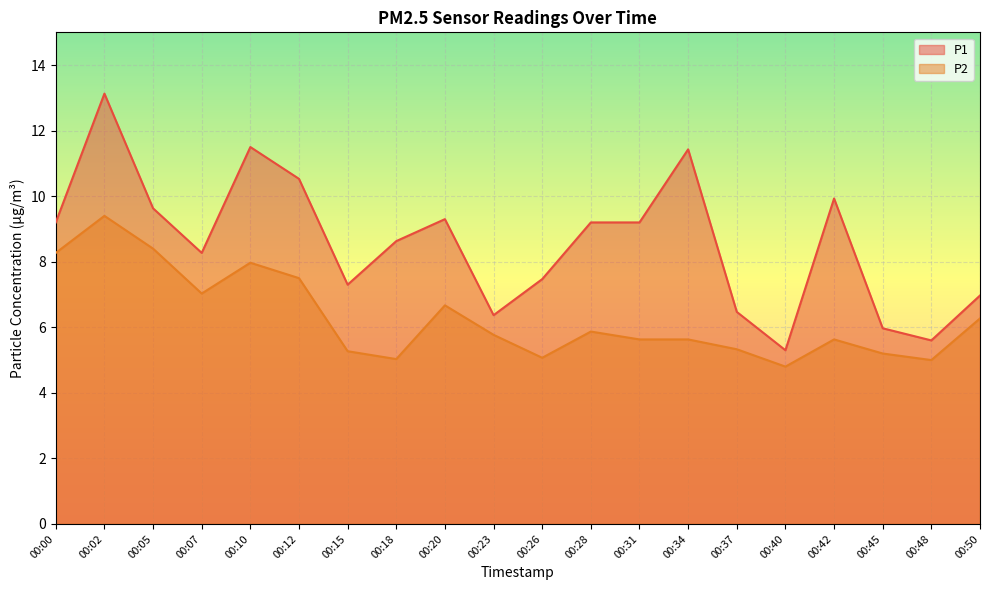

How many interior local valleys does the P1 series have?

5